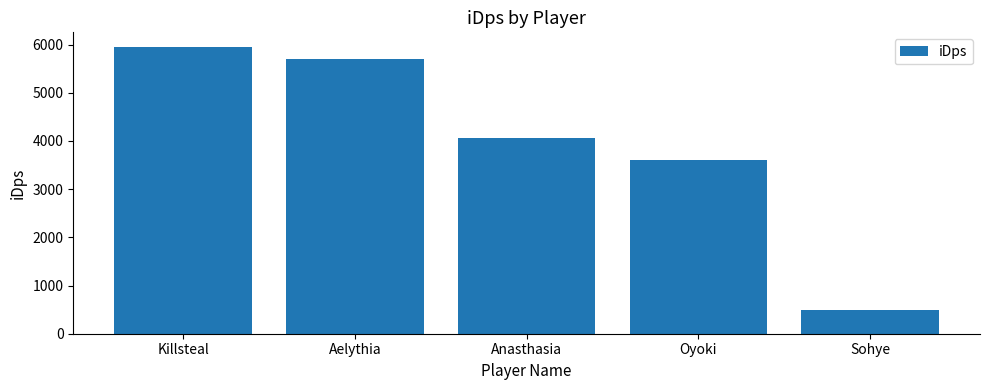

How many categories are shown in the chart?

5